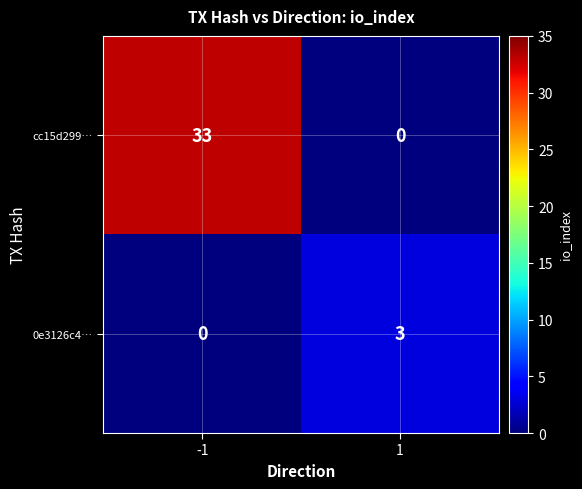

Reading left to right, transcribe all the data shown in this chart.

cc15d299…: 33	0
0e3126c4…: 0	3